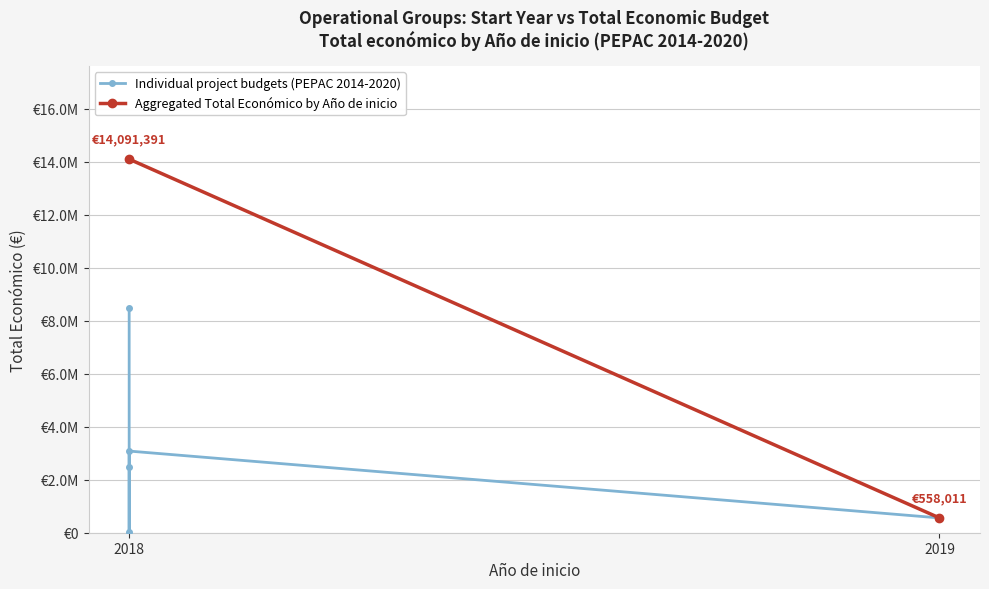

Which category has the highest value across all series?

2018